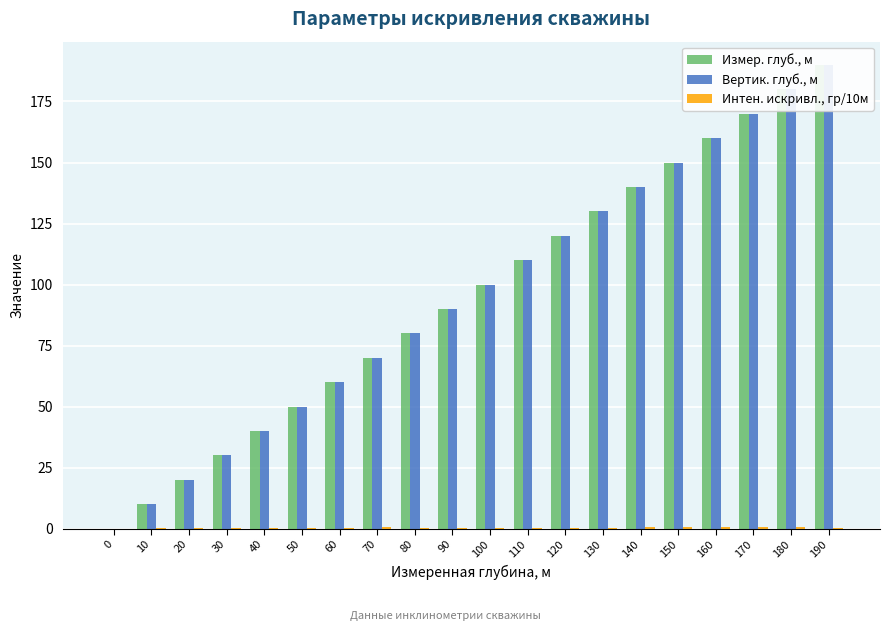

Count the number of categories in the chart.

20